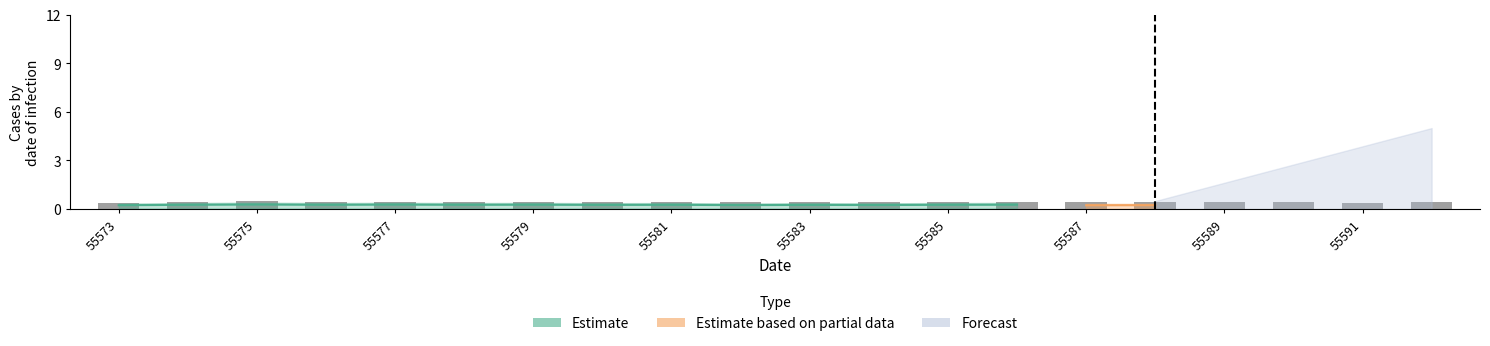

Reading left to right, list all the values displayed in this chart.

0.4	0.4	0.5	0.4	0.5	0.4	0.5	0.4	0.4	0.4	0.4	0.4	0.4	0.5	0.4	0.4	0.4	0.4	0.4	0.4